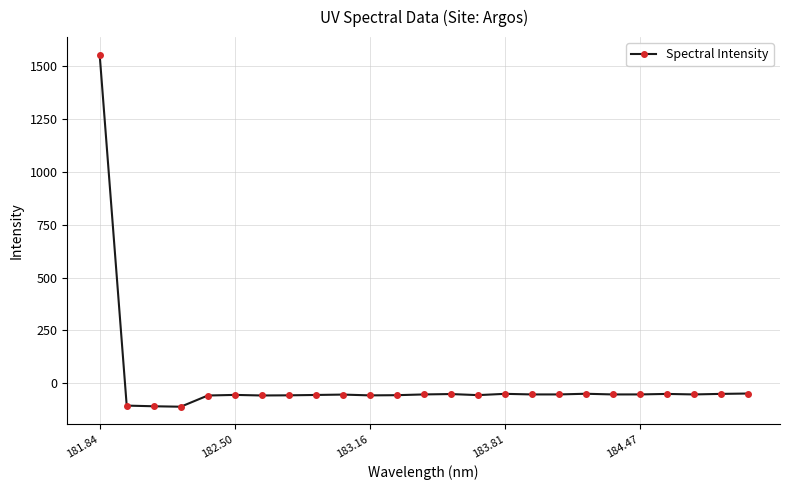

What is the value of the 24th point from the left?

-50.3